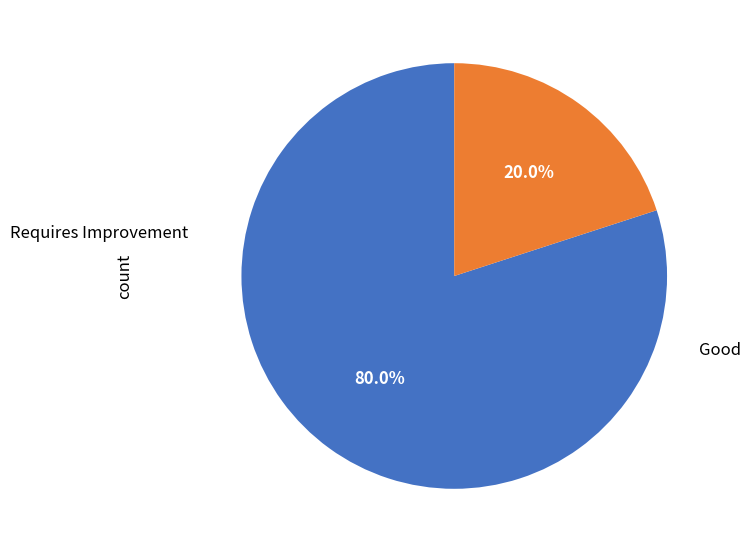

Is there a majority slice in this chart?

Yes